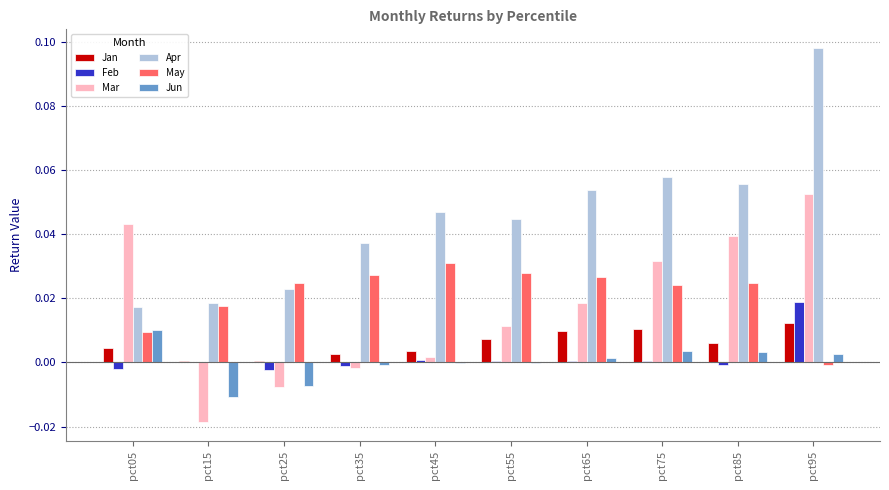

Which category has the highest value across all series?

pct95